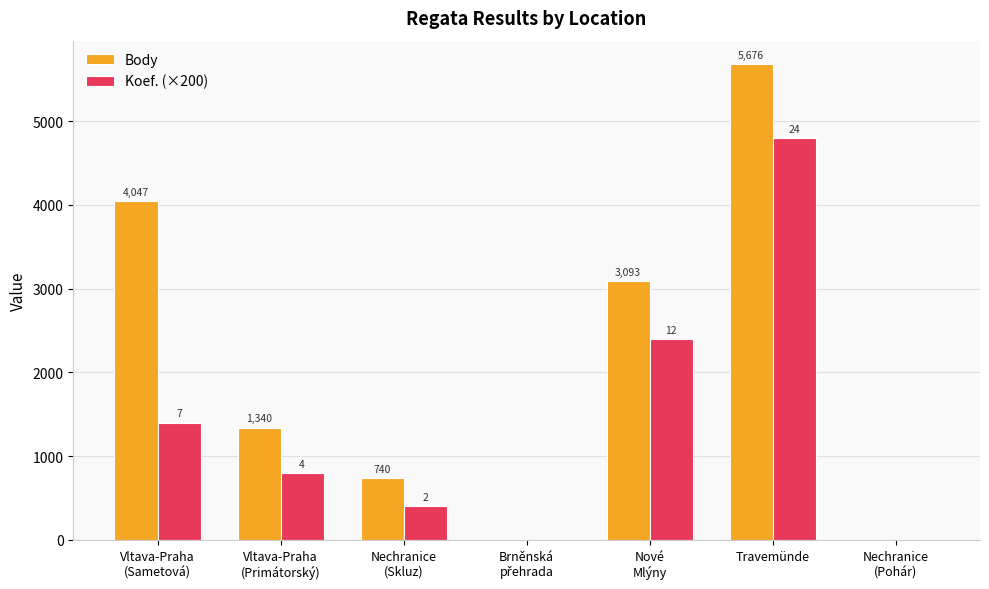

What is the sum of all Koef. (×200) values?

9800